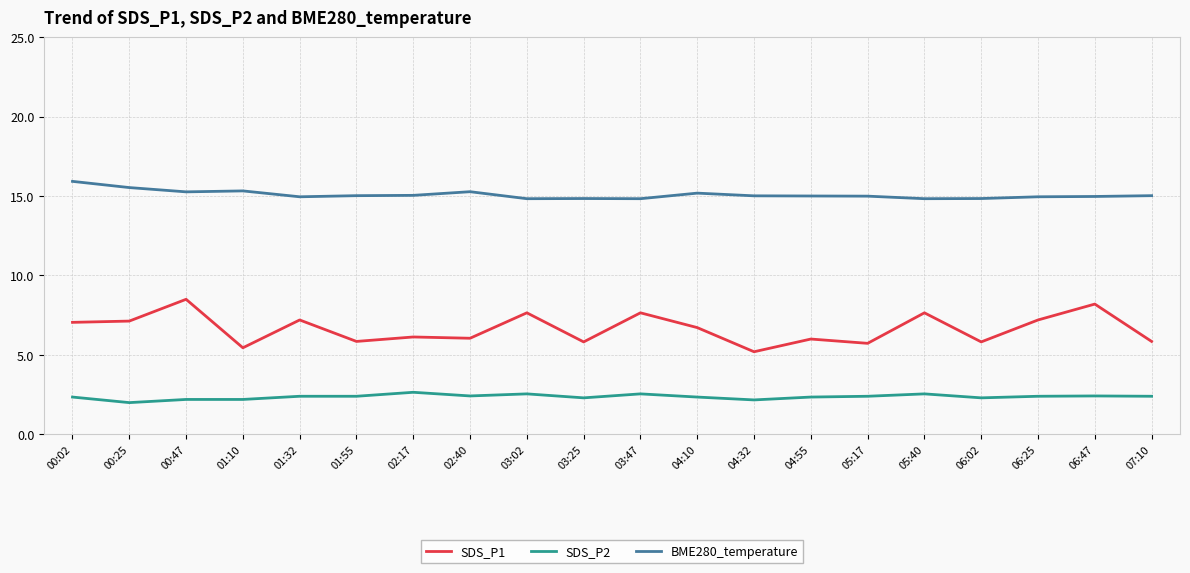

In SDS_P1, how many points are higher than both neighbors (excluding endpoints)?

8